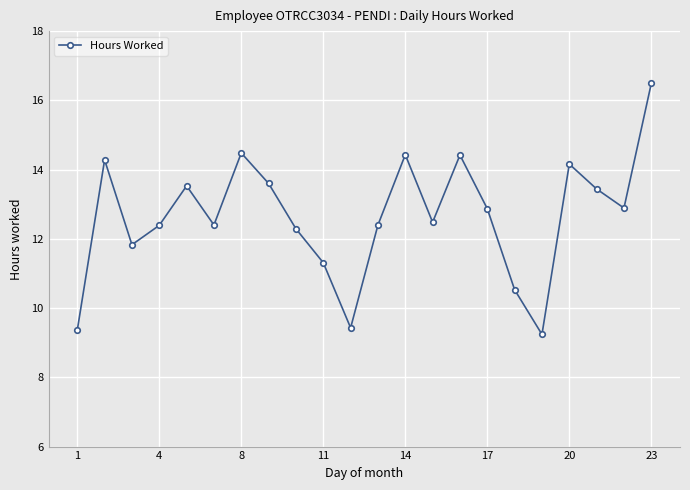

What is the value of the 12th point from the left?

12.4